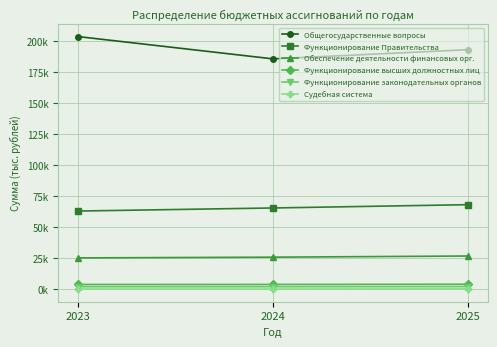

Is it true that Функционирование Правительства equals 62877.9 at 2023?

True